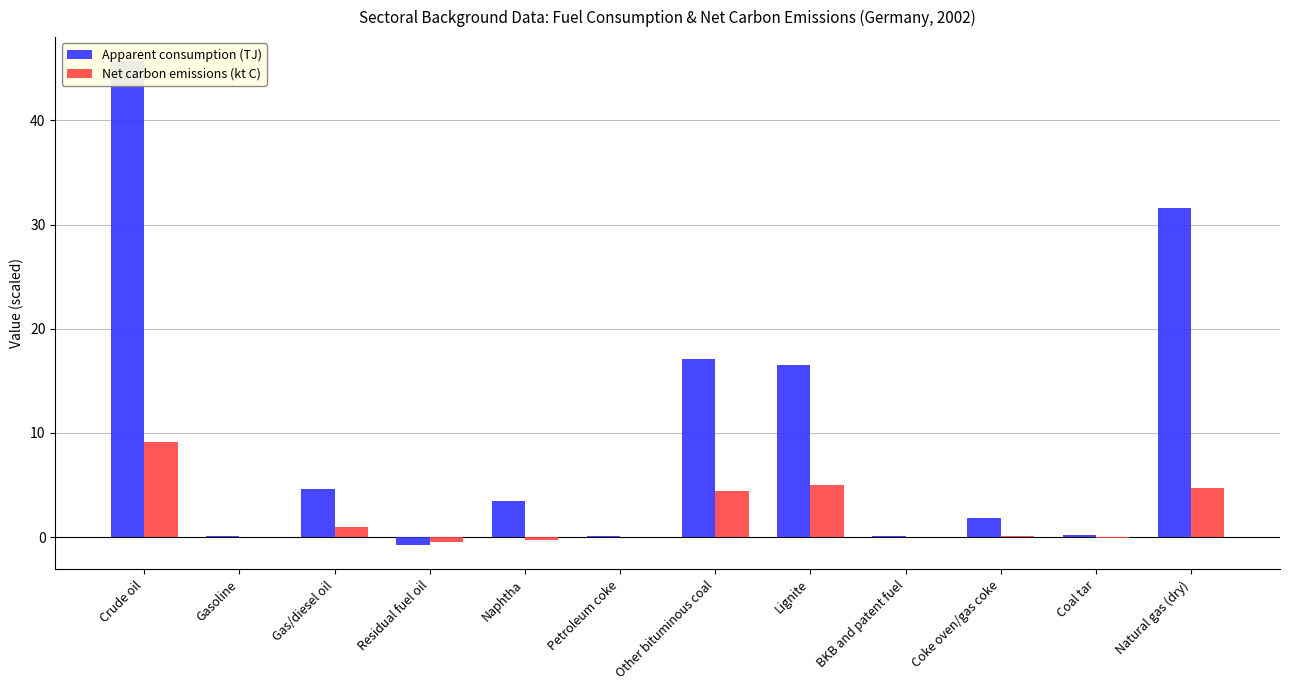

What is the sum of the Net carbon emissions (kt C) values at Petroleum coke and Natural gas (dry)?

4.7